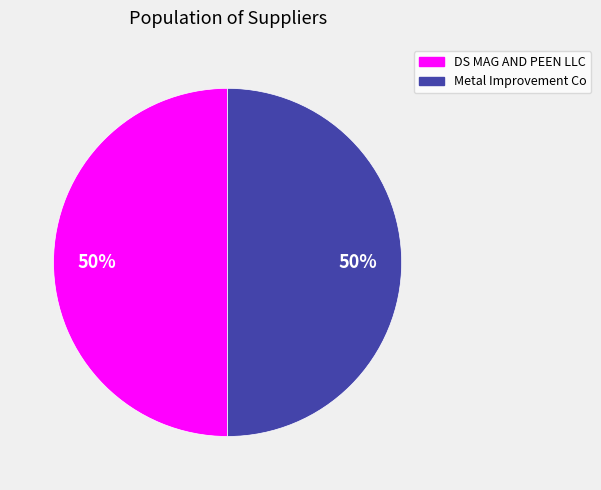

To the nearest percent, what is the average slice percentage?

50%